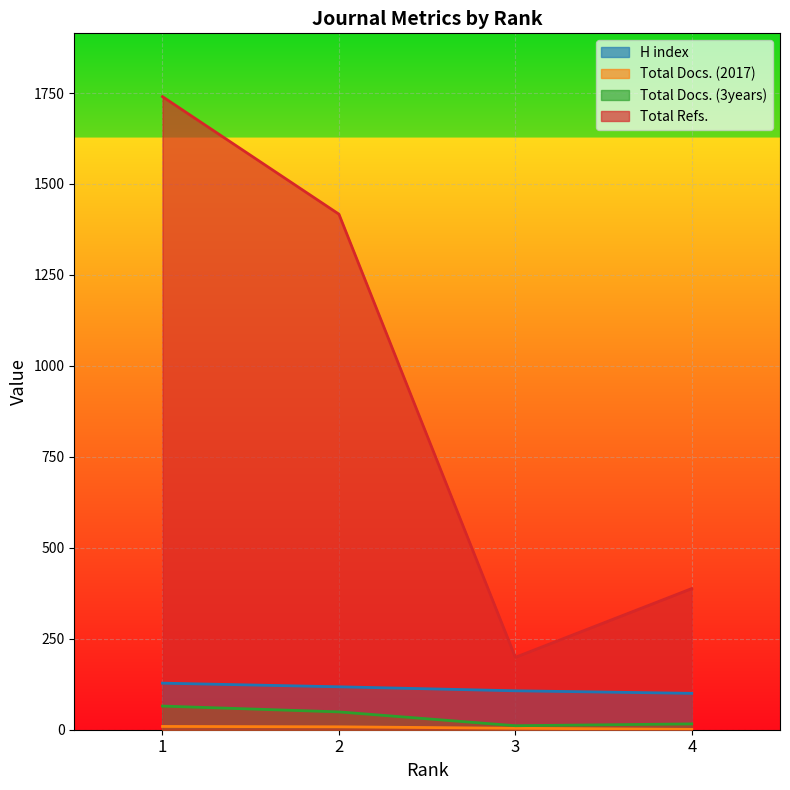

What is the lowest value of the H index series?

100